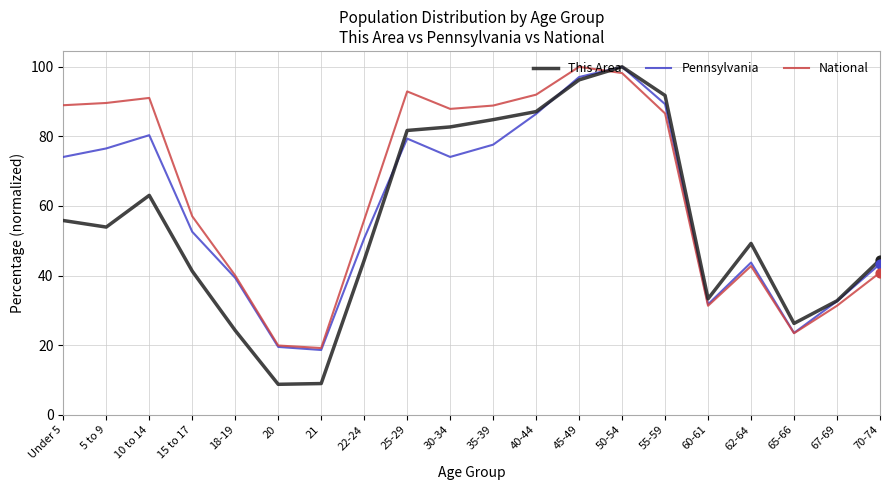

Which series has the largest total across all categories?

National